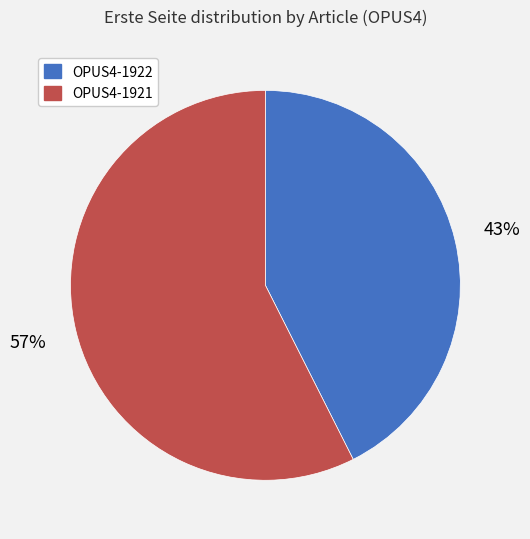

To the nearest percent, what percentage of the pie is OPUS4-1922?

43%